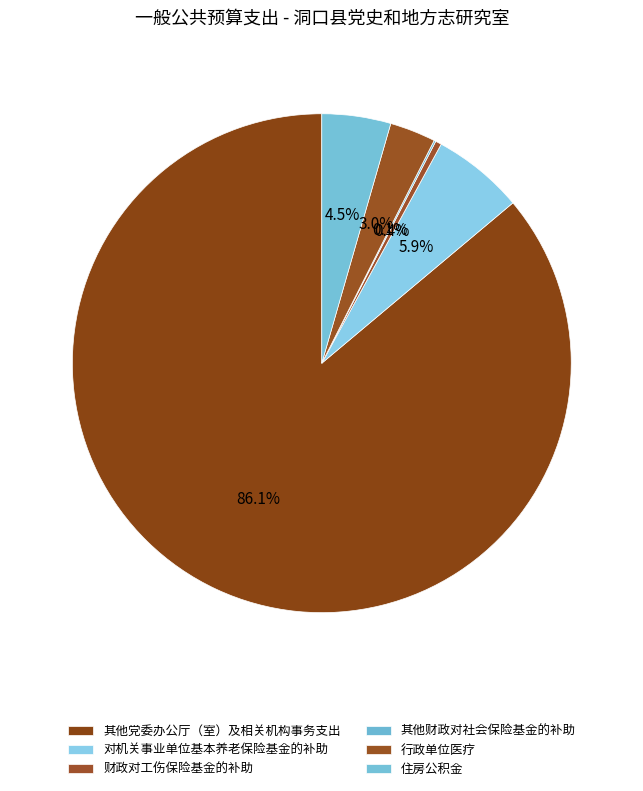

Which slice is the largest?

其他党委办公厅（室）及相关机构事务支出